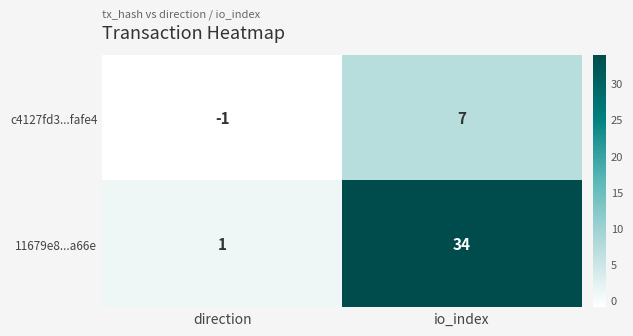

Reading right to left, transcribe all the data shown in this chart.

c4127fd3...fafe4: 7	-1
11679e8...a66e: 34	1